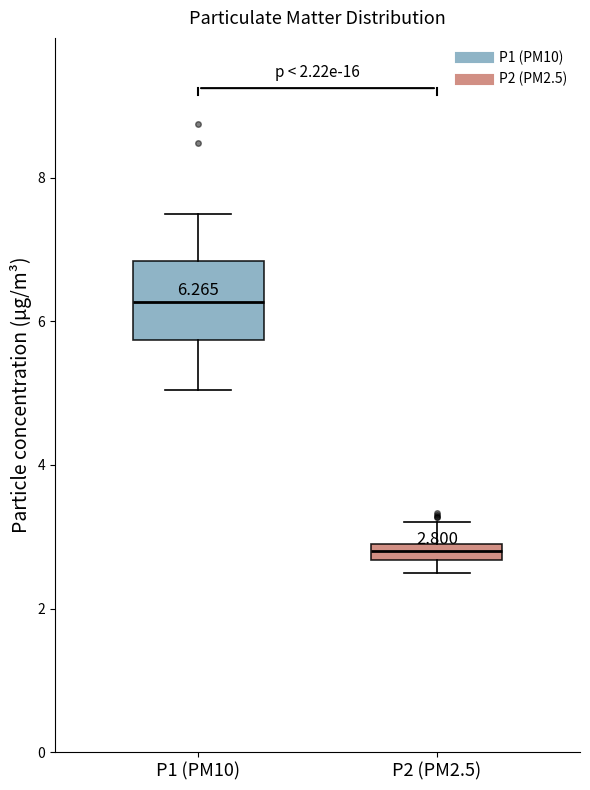

Comparing the boxes themselves (not the whiskers), which one is the tallest?

P1 (PM10)